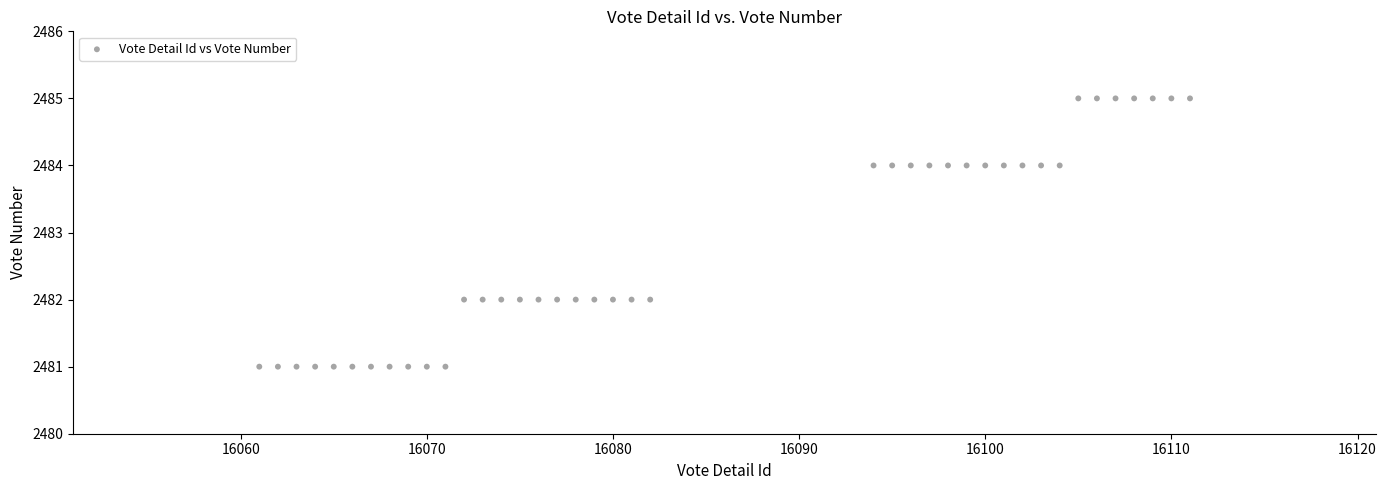

What is the range of Y values (max minus min)?

4